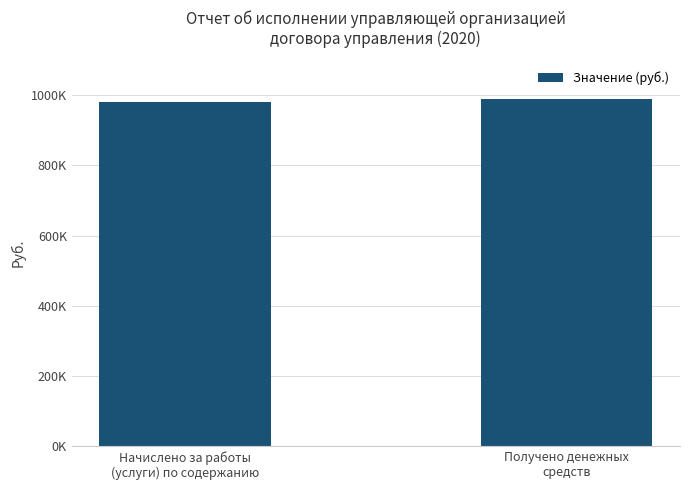

The value at Получено денежных
средств is 1670949.6. True or false?

False